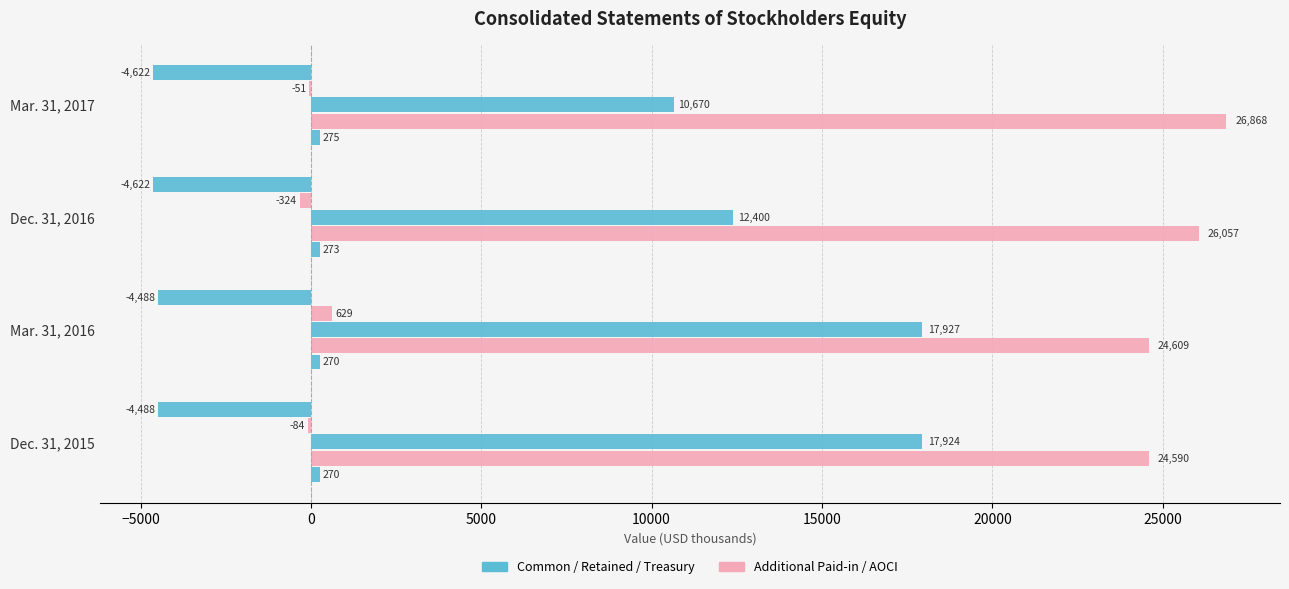

How many data points does each series have?

4